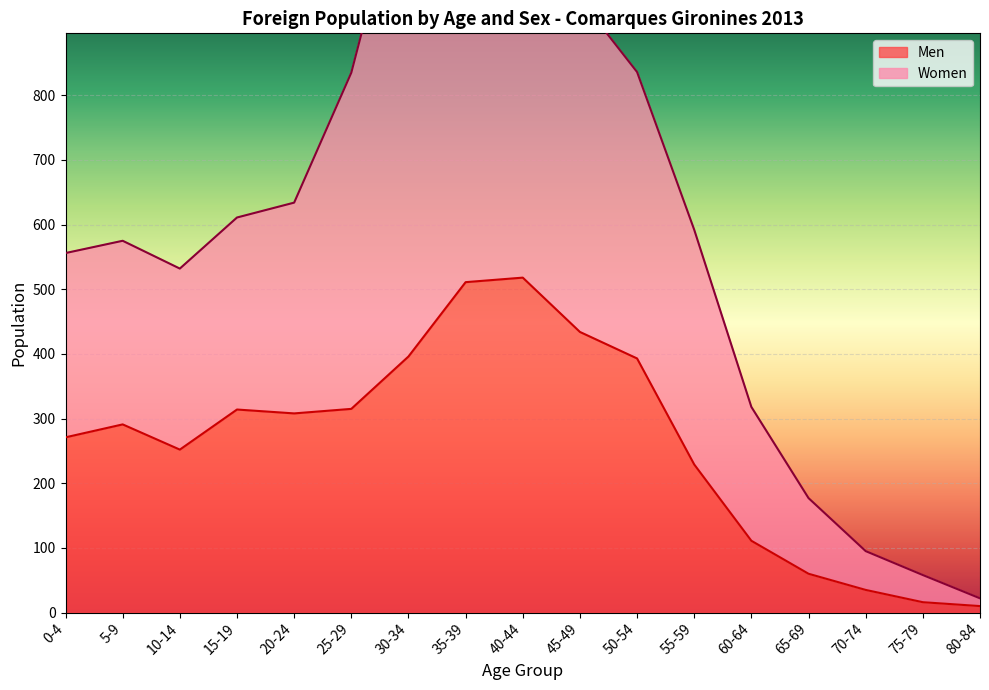

Reading right to left, what are all the values shown in this chart?

Men: 80-84=10	75-79=16	70-74=35	65-69=60	60-64=111	55-59=229	50-54=393	45-49=434	40-44=518	35-39=511	30-34=396	25-29=315	20-24=308	15-19=314	10-14=252	5-9=291	0-4=271
Women: 80-84=22	75-79=58	70-74=95	65-69=177	60-64=318	55-59=592	50-54=836	45-49=949	40-44=1162	35-39=1266	30-34=1175	25-29=835	20-24=634	15-19=611	10-14=532	5-9=575	0-4=556